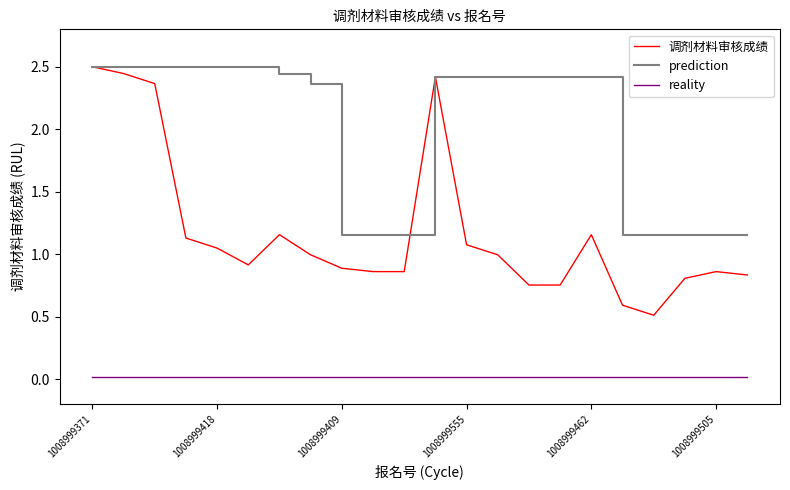

Which series has the largest total across all categories?

prediction